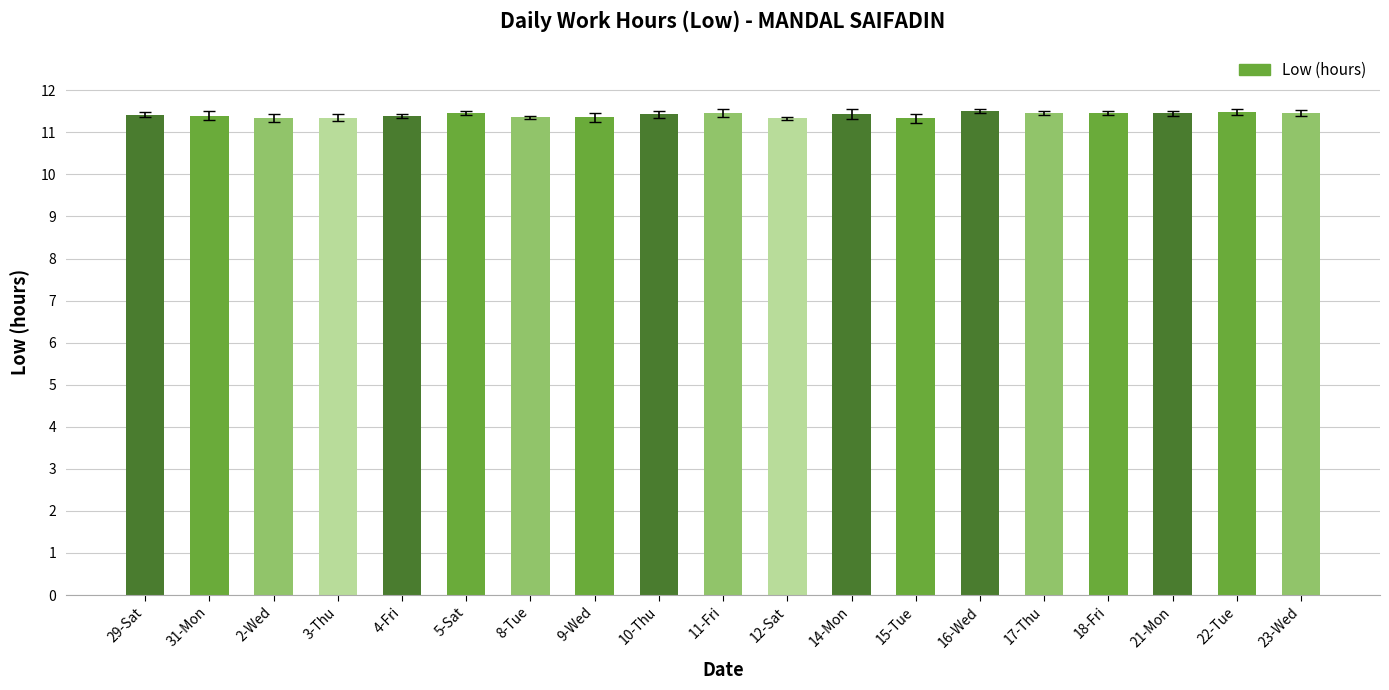

How many categories are shown in the chart?

19